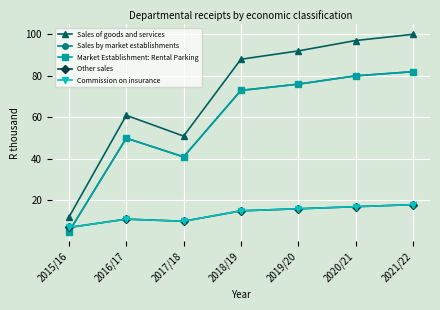

True or false: Other sales and Sales by market establishments intersect in this chart.

True